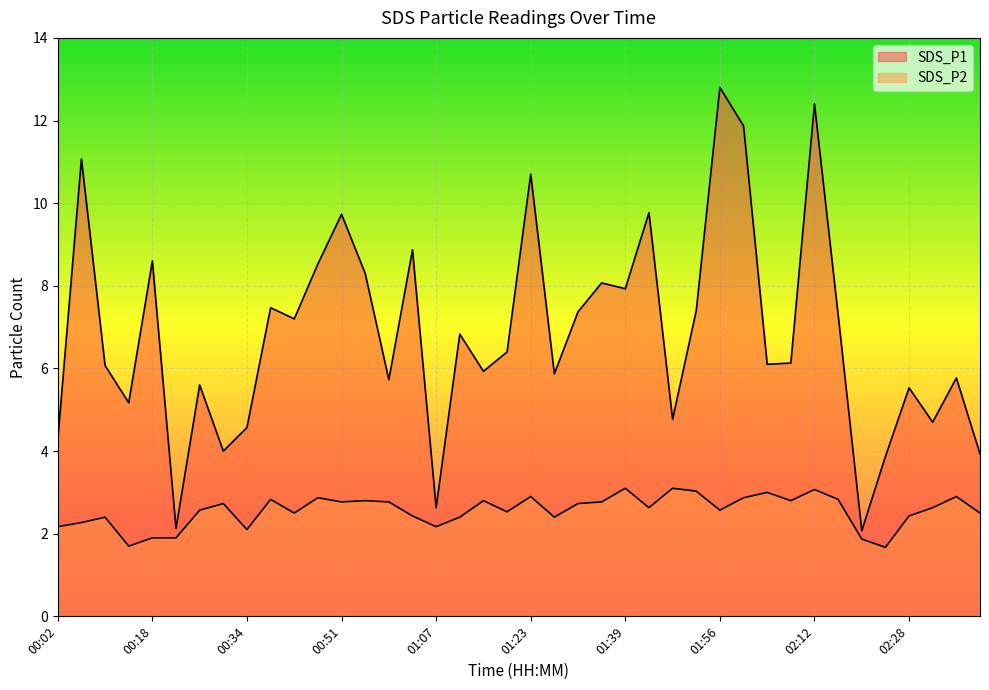

What is the label of the 11th point from the left?

00:42